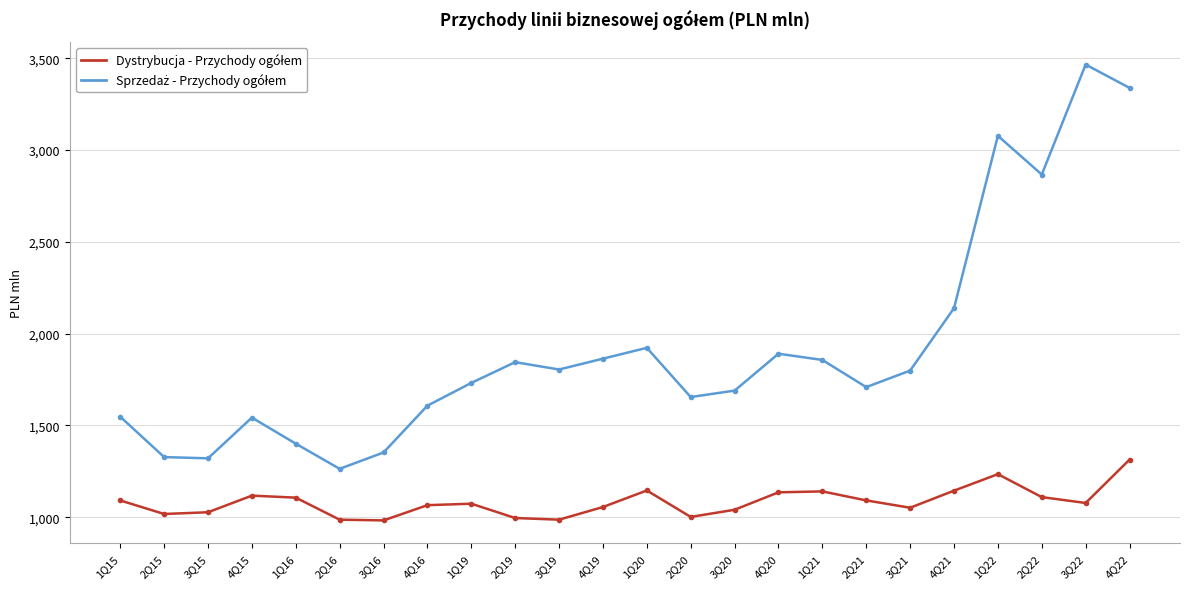

What is the maximum value shown in the chart?

3466.0